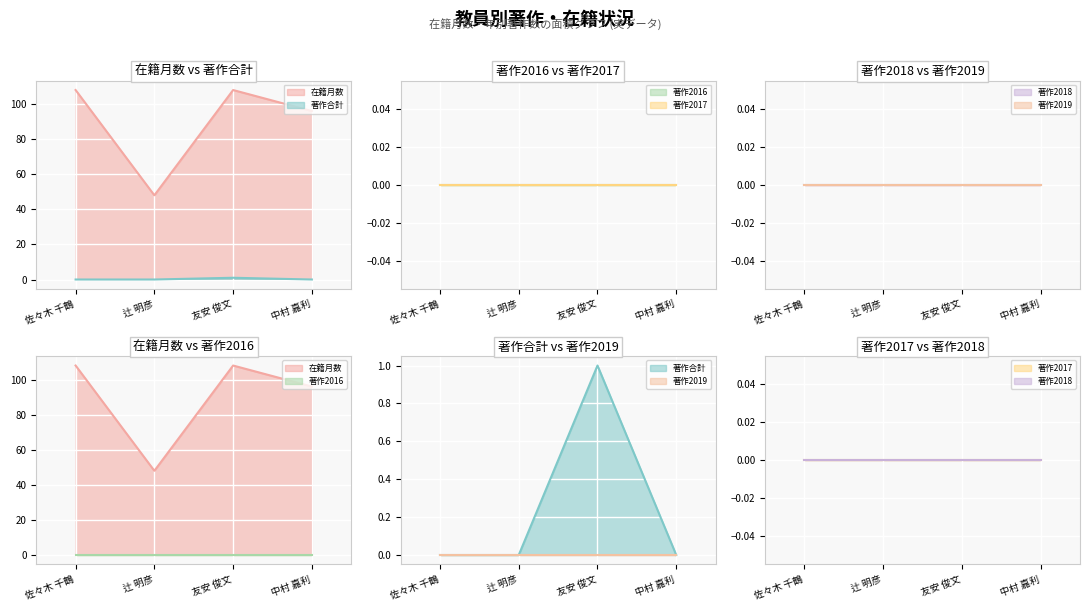

Which series has the largest range (max minus min)?

在籍月数 (line)